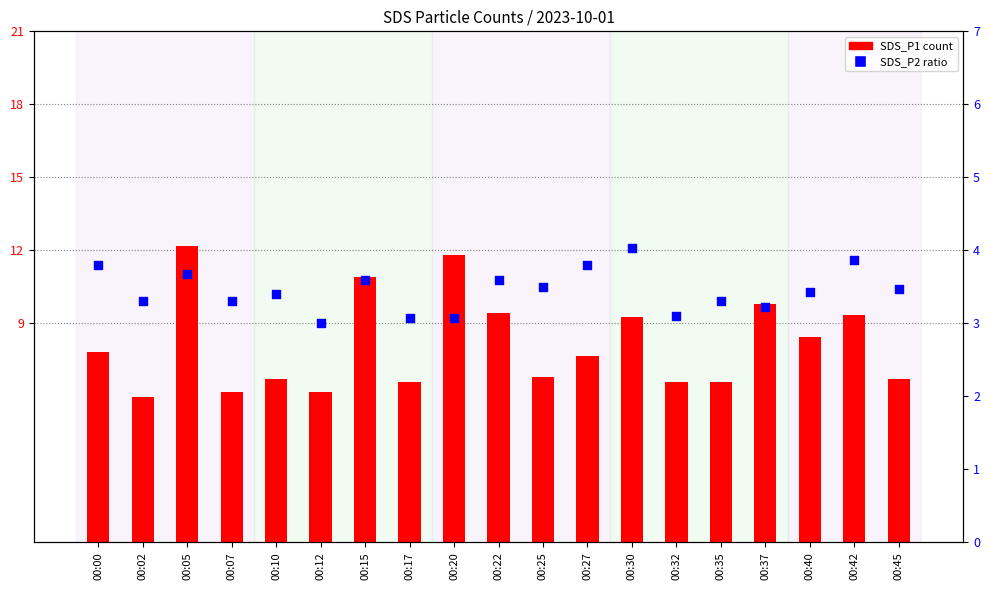

Which series has the widest spread of Y values?

SDS_P1 (count)